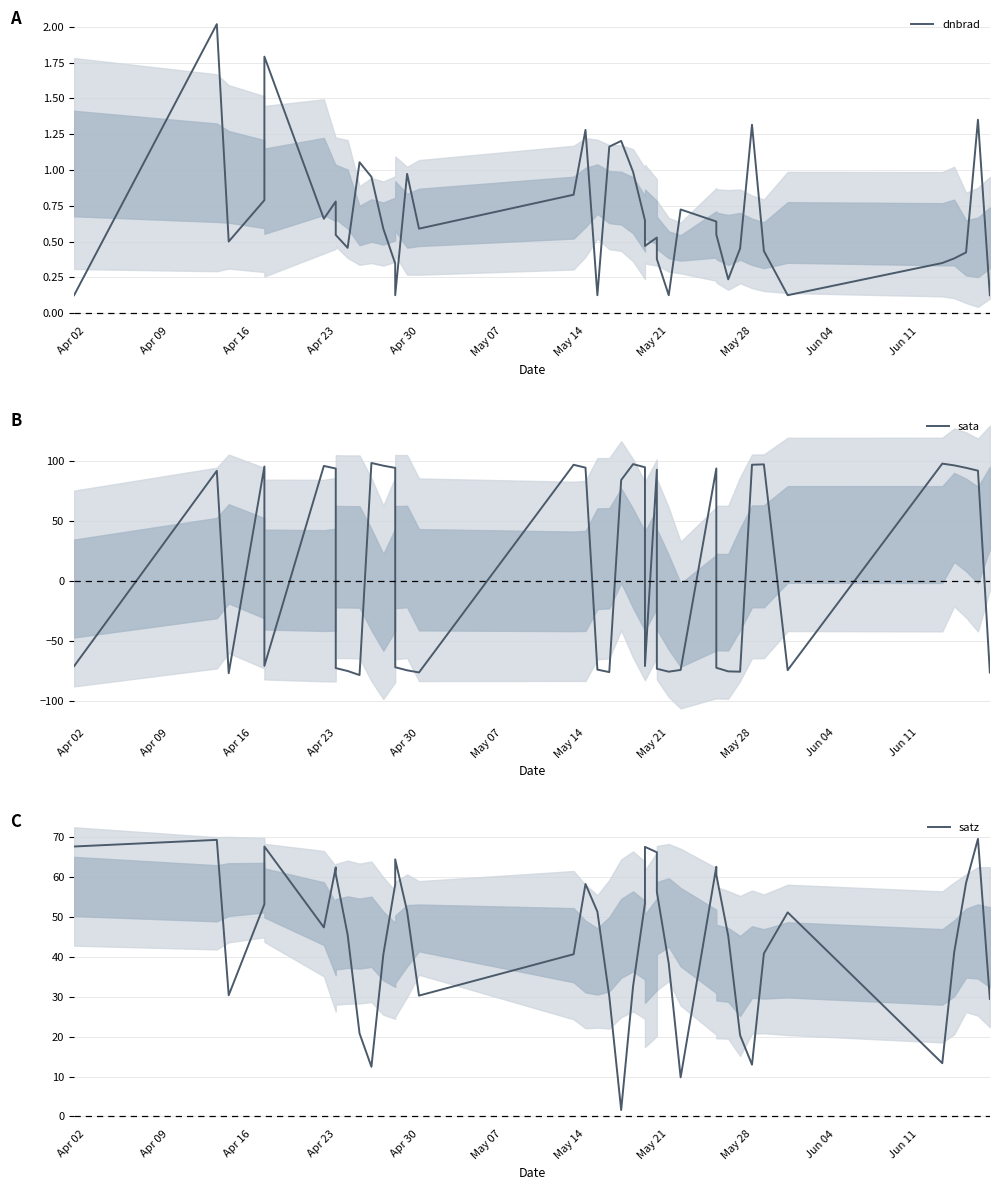

Rank the series at Apr 30 from lowest to highest value.

sata, dnbrad, satz